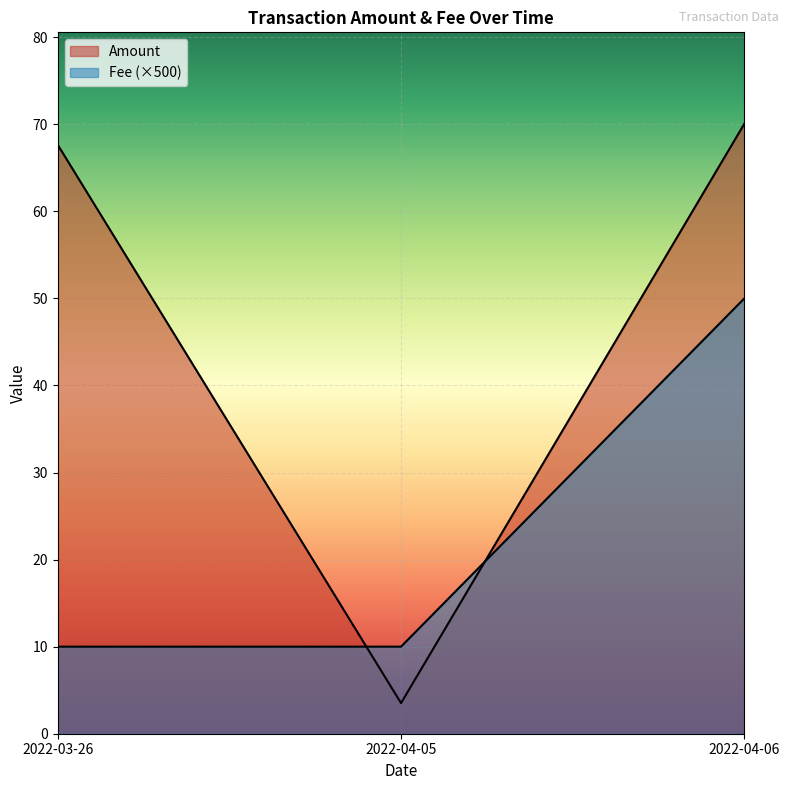

What is the smallest value displayed?

3.5